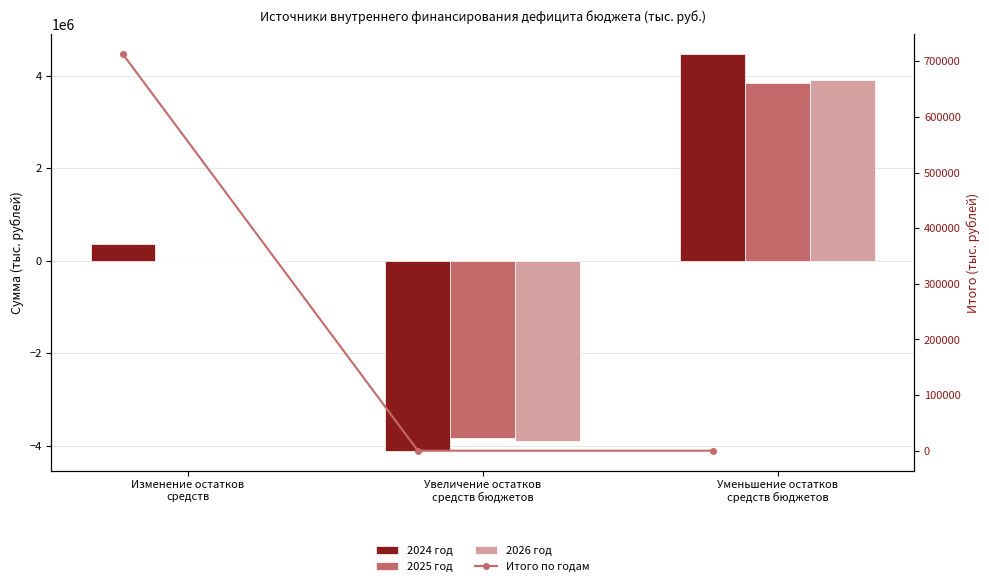

Which series has the largest range (max minus min)?

2024 год